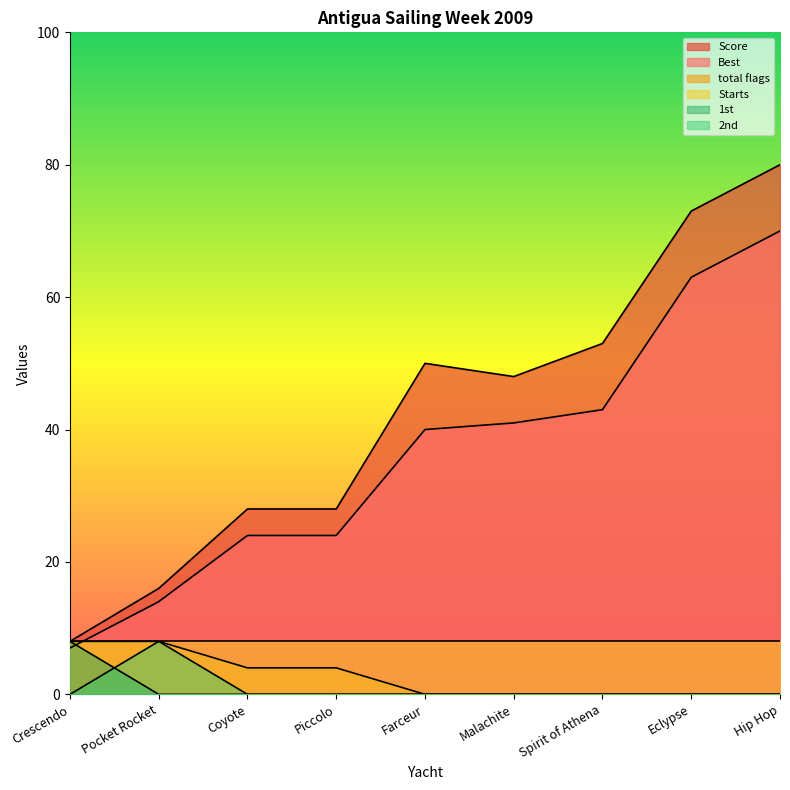

At which category does the chart reach its peak across all series?

Hip Hop